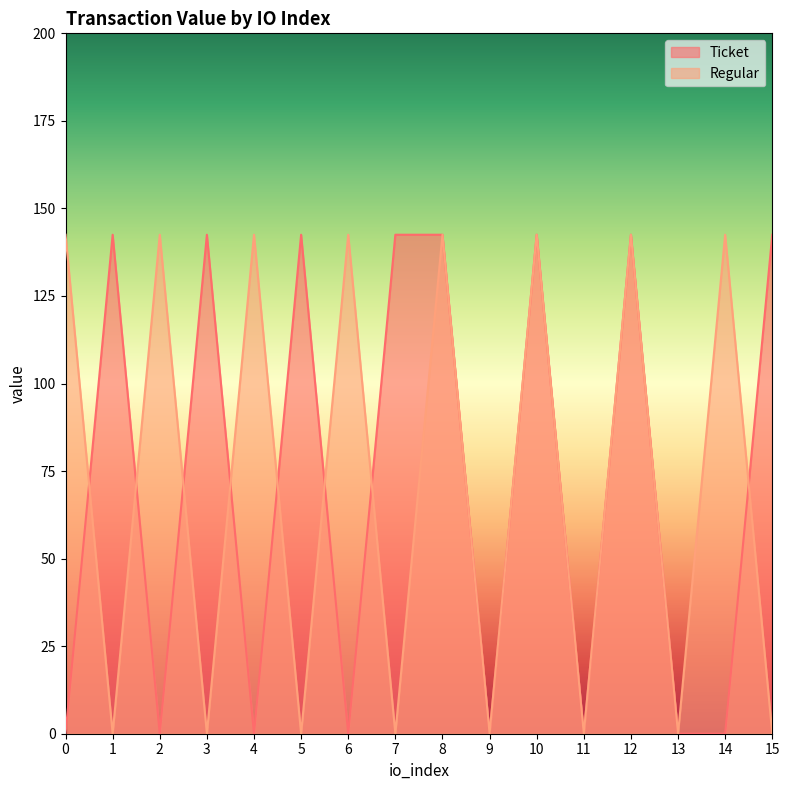

What is the value of the Ticket point at the 16th from the left?

142.5